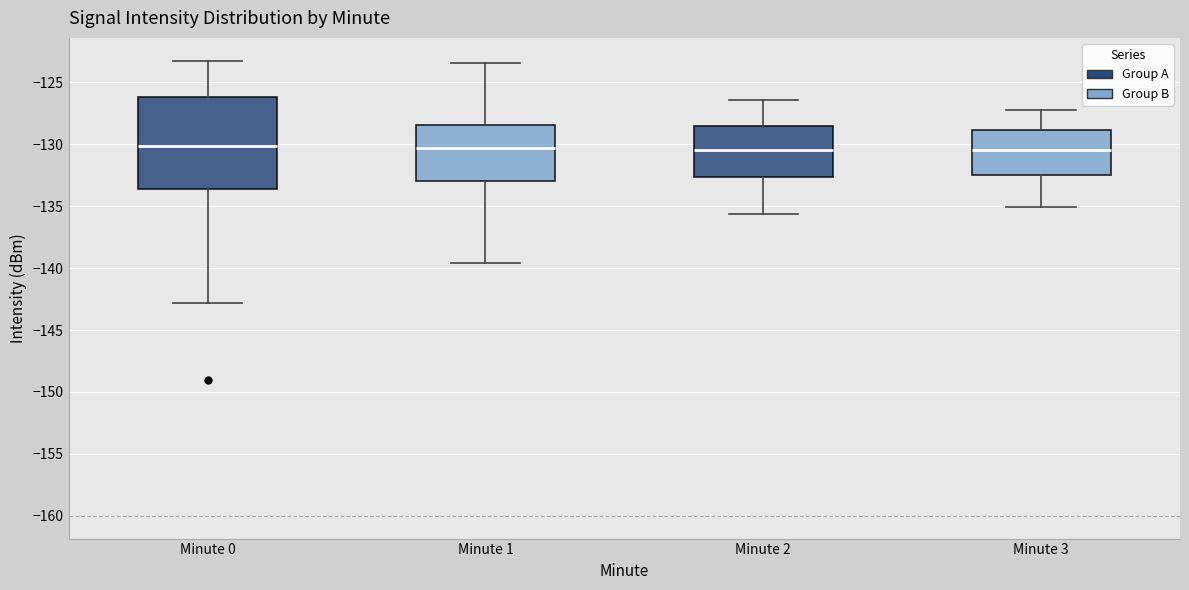

Reading left to right, transcribe this box plot: for each box, give where its median line is, the range the box spans, and where its two whiskers end, as read against the y-axis. The values are not printed on the chart, so give them approximately, as read against the axis.

Minute 0: median -130.0, box -133.5 to -126.0, whiskers -143.0 to -123.5
Minute 1: median -130.5, box -133.0 to -128.5, whiskers -139.5 to -123.5
Minute 2: median -130.5, box -132.5 to -128.5, whiskers -135.5 to -126.5
Minute 3: median -130.5, box -132.5 to -129.0, whiskers -135.0 to -127.0